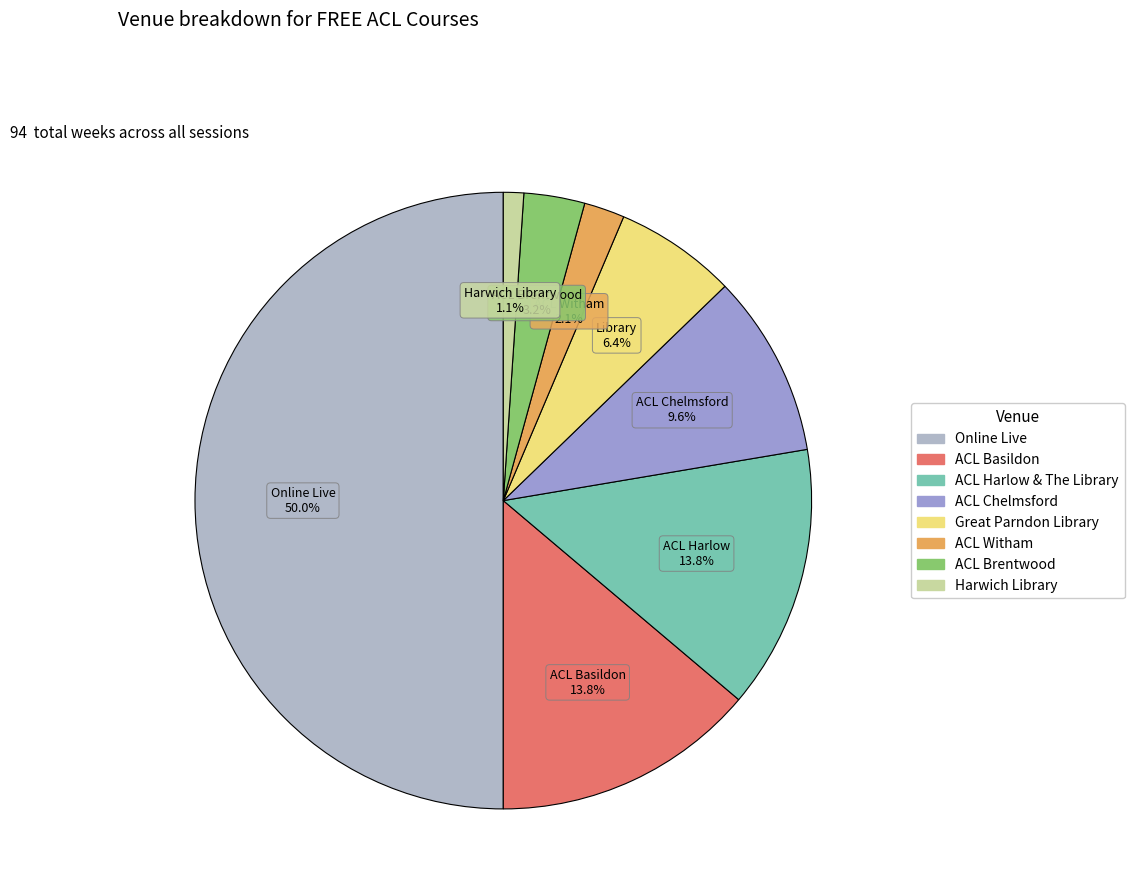

How many segments does this pie chart have?

8